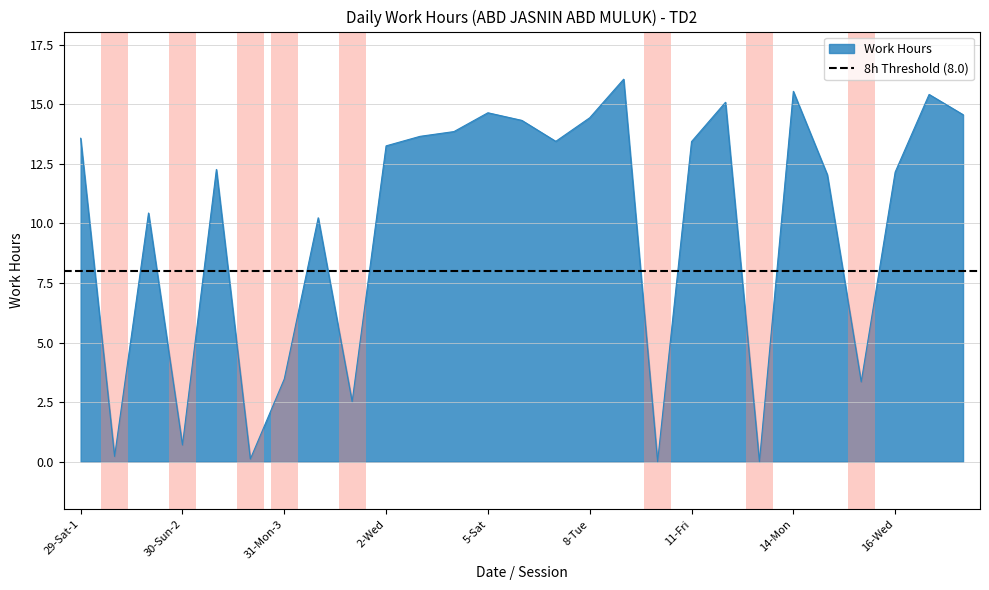

Reading left to right, extract all data points from this chart.

13.6	0.2	10.4	0.7	12.3	0.1	3.5	10.2	2.5	13.3	13.7	13.9	14.7	14.3	13.4	14.4	16.1	0.0	13.4	15.1	0.0	15.6	12.1	3.4	12.2	15.4	14.6